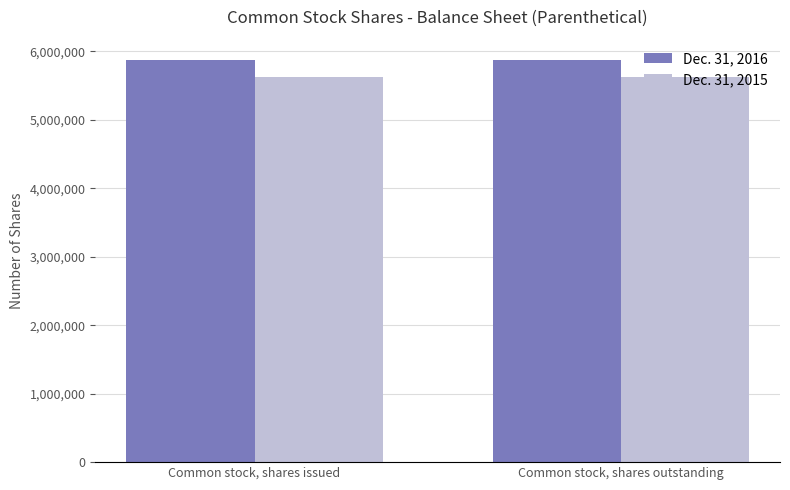

What is the total value across all series at Common stock, shares issued?

11498860